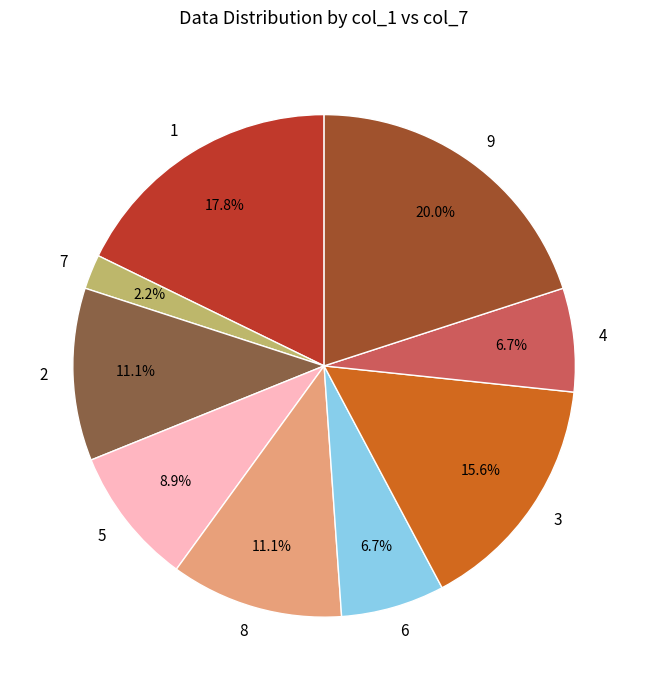

To the nearest percent, what is the difference between the largest and smallest slice percentages?

18%